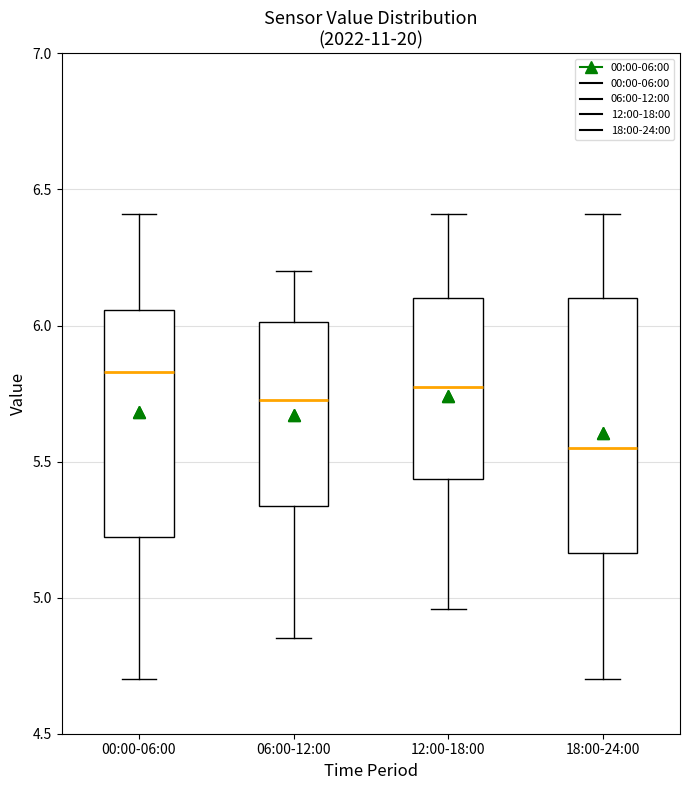

Where is the lower edge of the box for 06:00-12:00 on the y-axis? The values are not printed on the chart, so give them approximately, as read against the axis.

5.35